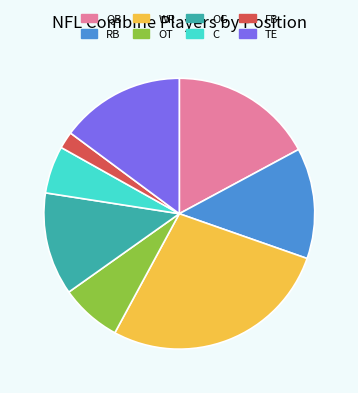

Which slice is the smallest?

FB